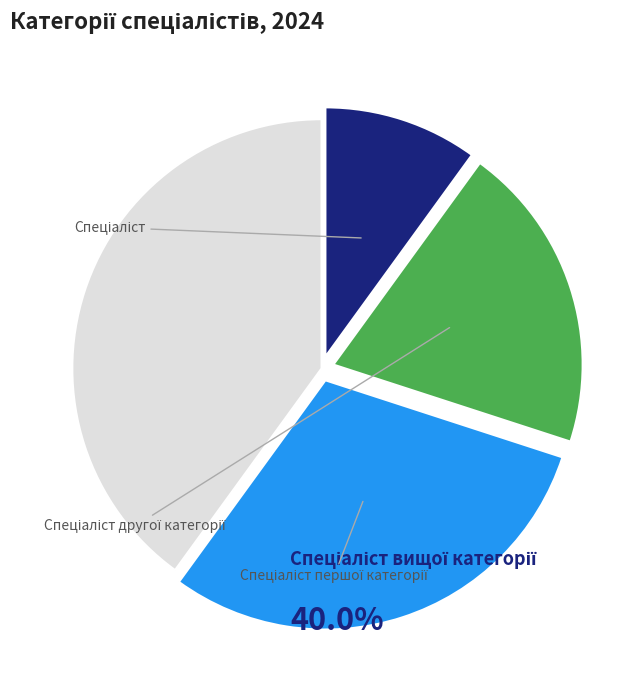

What is the ratio of the value at Спеціаліст першої категорії to the value at Спеціаліст вищої категорії?

0.8